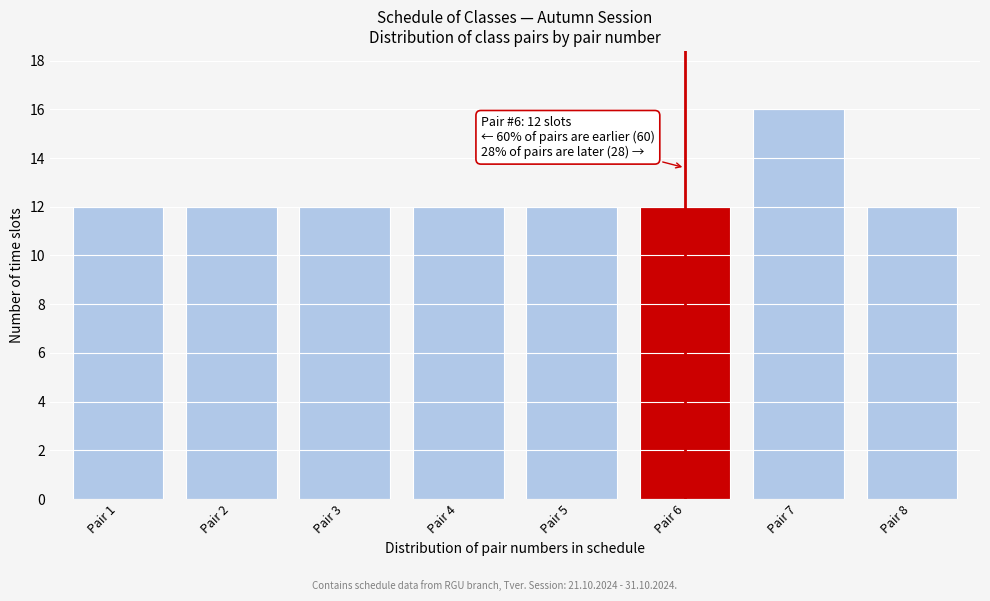

Reading left to right, extract all data points from this chart.

12	12	12	12	12	12	16	12